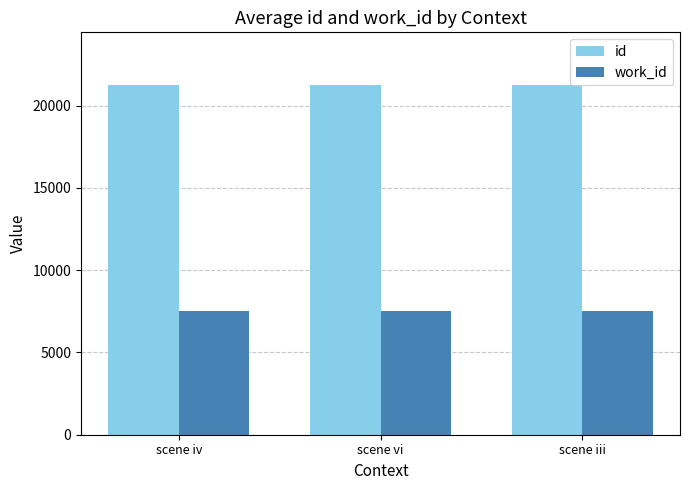

The value of id at scene iv is 21257. True or false?

True